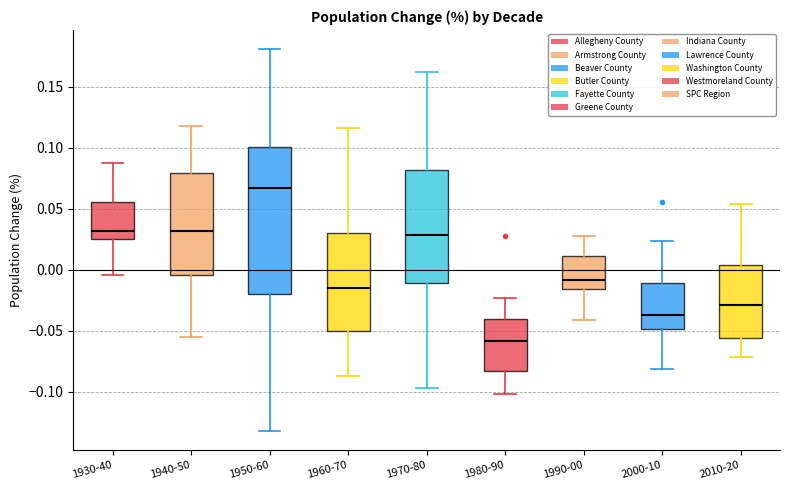

Reading left to right, read every box against the y-axis: the position of its median line, the range the box covers, and the ends of its whiskers. The values are not printed on the chart, so give them approximately, as read against the axis.

1930-40: median 0.030, box 0.025 to 0.055, whiskers -0.005 to 0.090
1940-50: median 0.030, box -0.005 to 0.080, whiskers -0.055 to 0.120
1950-60: median 0.065, box -0.020 to 0.100, whiskers -0.130 to 0.180
1960-70: median -0.015, box -0.050 to 0.030, whiskers -0.085 to 0.115
1970-80: median 0.030, box -0.010 to 0.080, whiskers -0.095 to 0.160
1980-90: median -0.060, box -0.085 to -0.040, whiskers -0.100 to -0.025
1990-00: median -0.010, box -0.015 to 0.010, whiskers -0.040 to 0.030
2000-10: median -0.035, box -0.050 to -0.010, whiskers -0.080 to 0.025
2010-20: median -0.030, box -0.055 to 0.005, whiskers -0.070 to 0.055